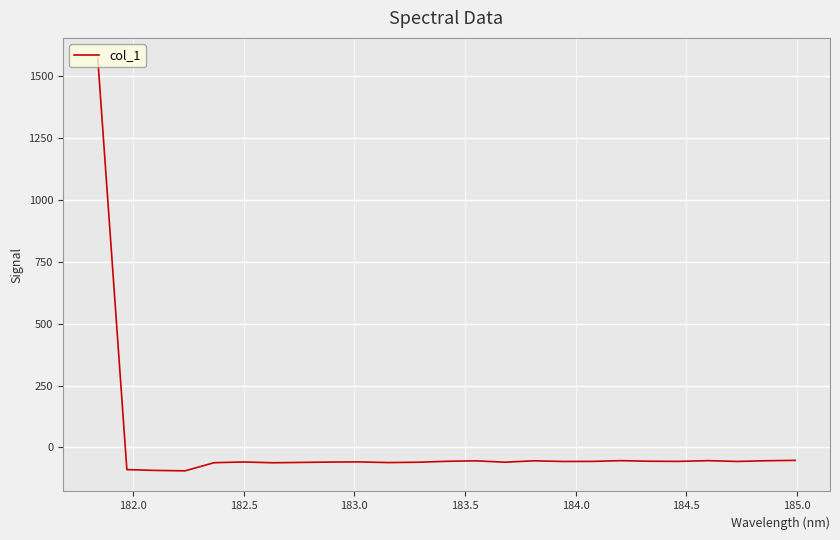

What is the difference between the maximum and minimum values?

1666.5